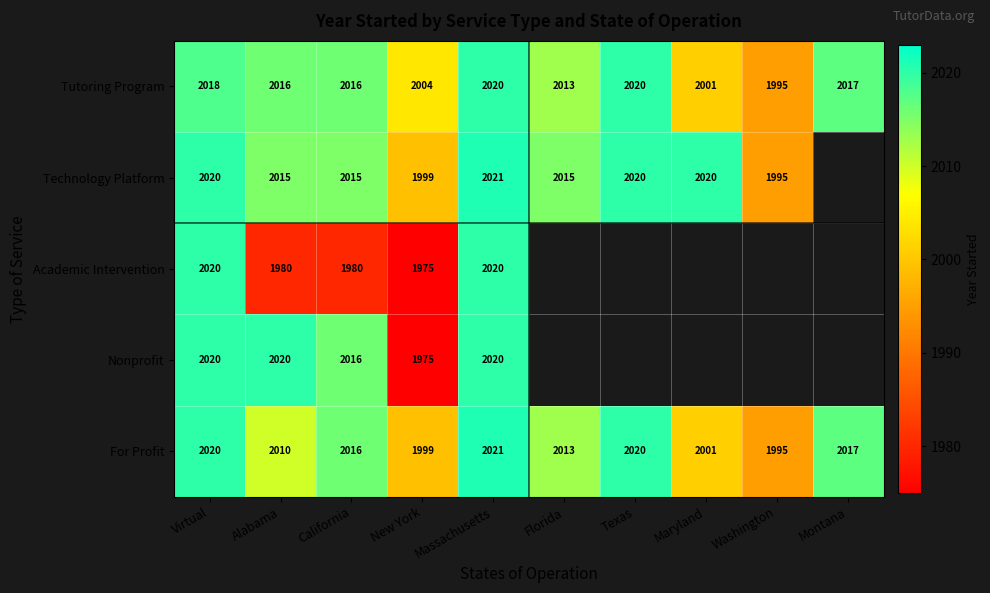

What is the minimum value for For Profit?

1995